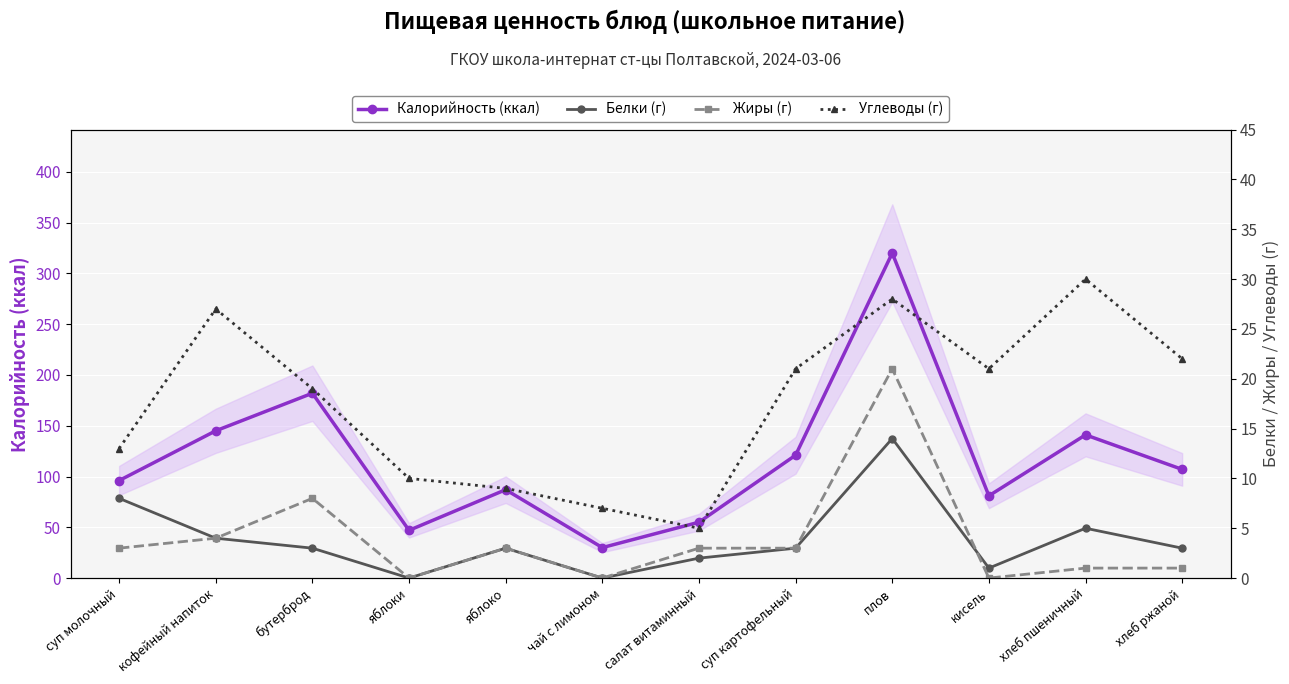

True or false: Калорийность (ккал) and Углеводы (г) cross at least once.

False